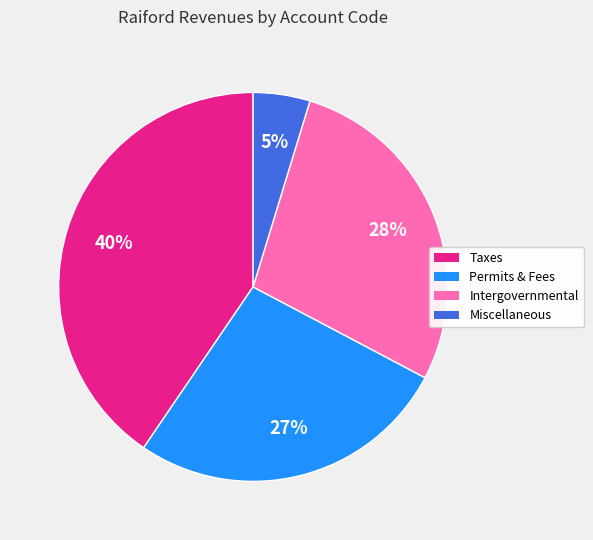

Is there a majority slice in this chart?

No